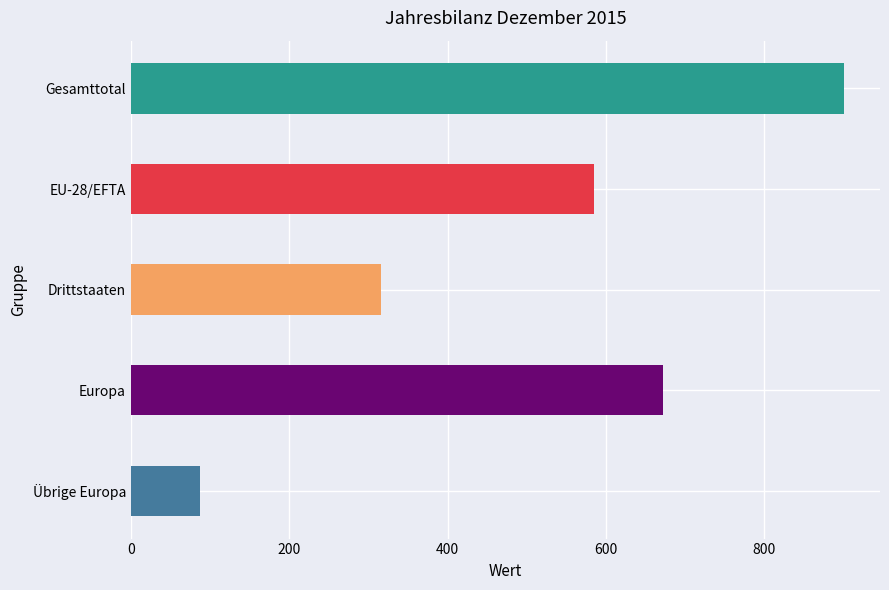

Which has a higher value, Drittstaaten or Europa?

Europa